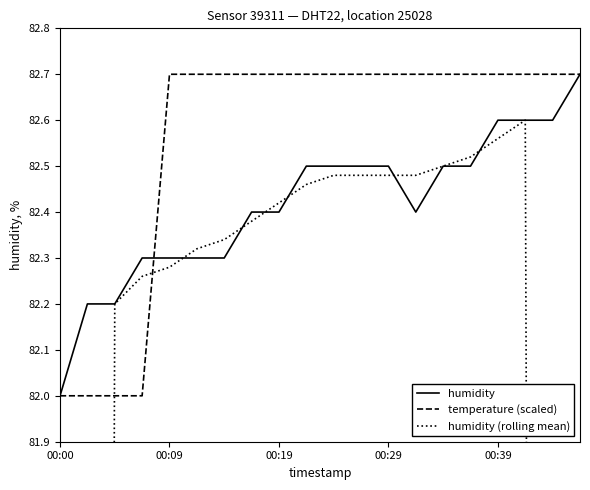

What is the maximum value for temperature (scaled)?

82.7